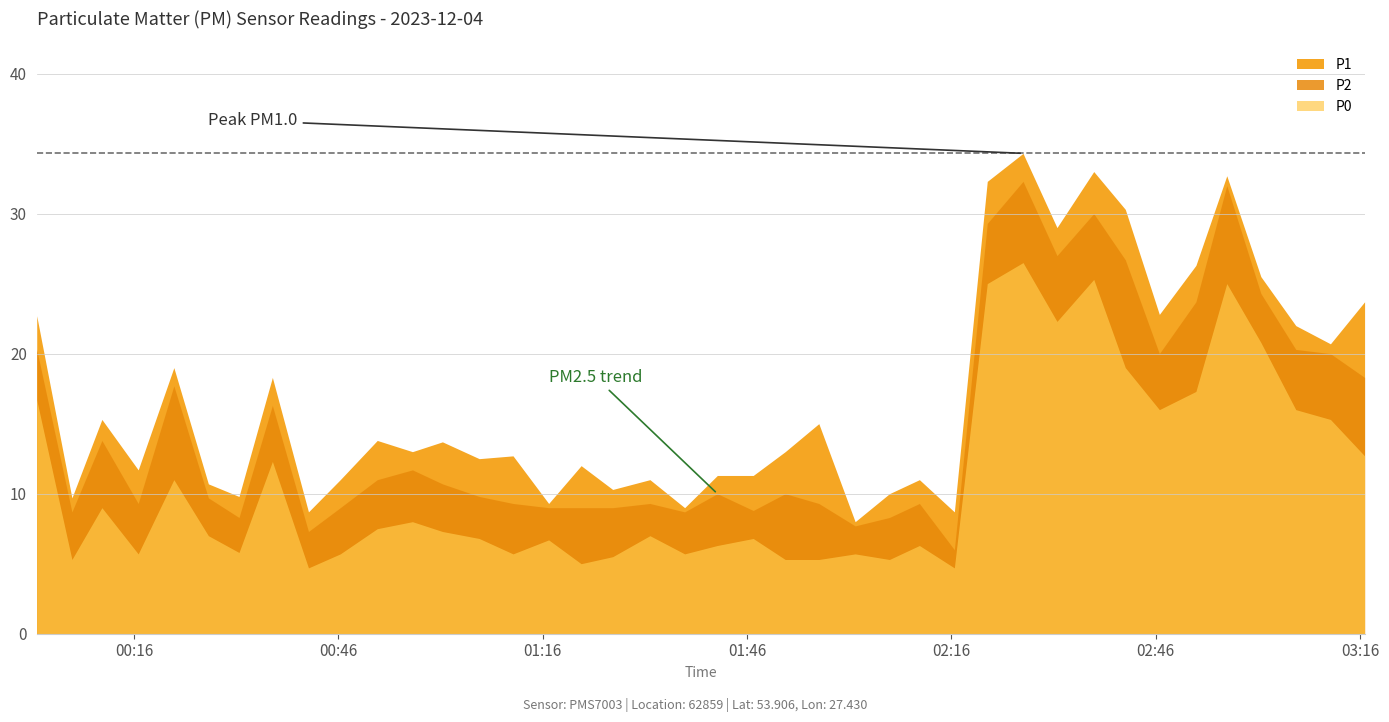

Does the chart have visible grid lines?

Yes